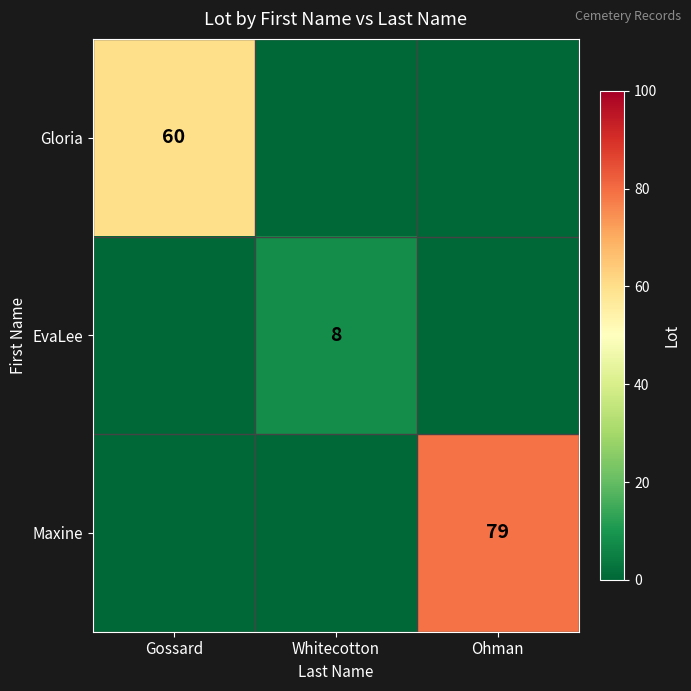

What is the total value across all series at Whitecotton?

8